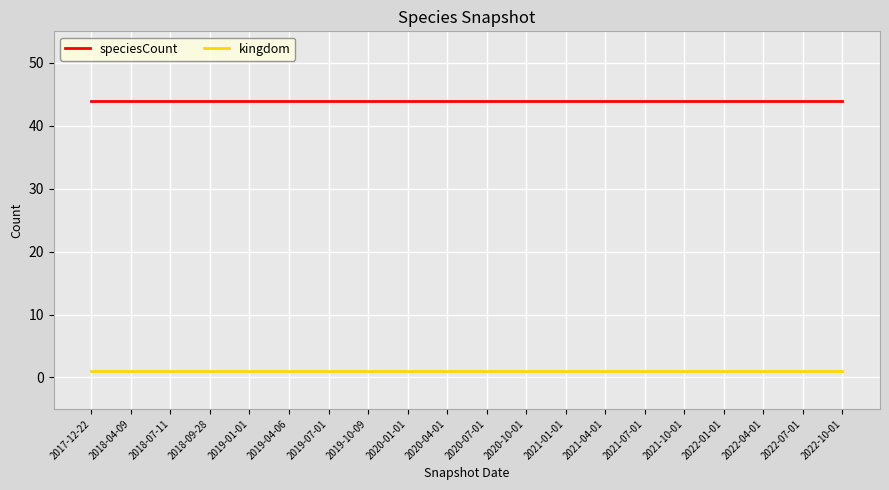

True or false: kingdom and speciesCount intersect in this chart.

False